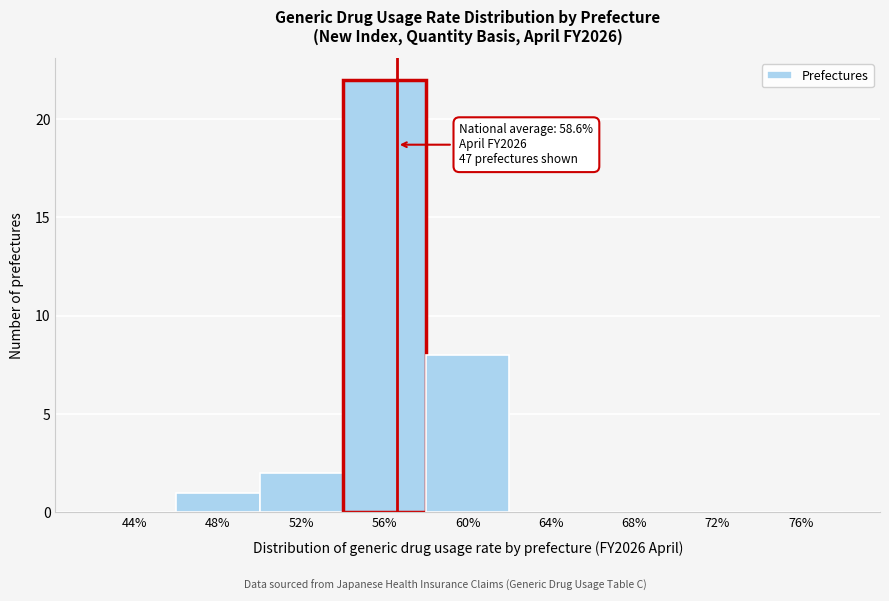

Reading left to right, extract all data points from this chart.

44%=0	48%=1	52%=2	56%=22	60%=8	64%=0	68%=0	72%=0	76%=0